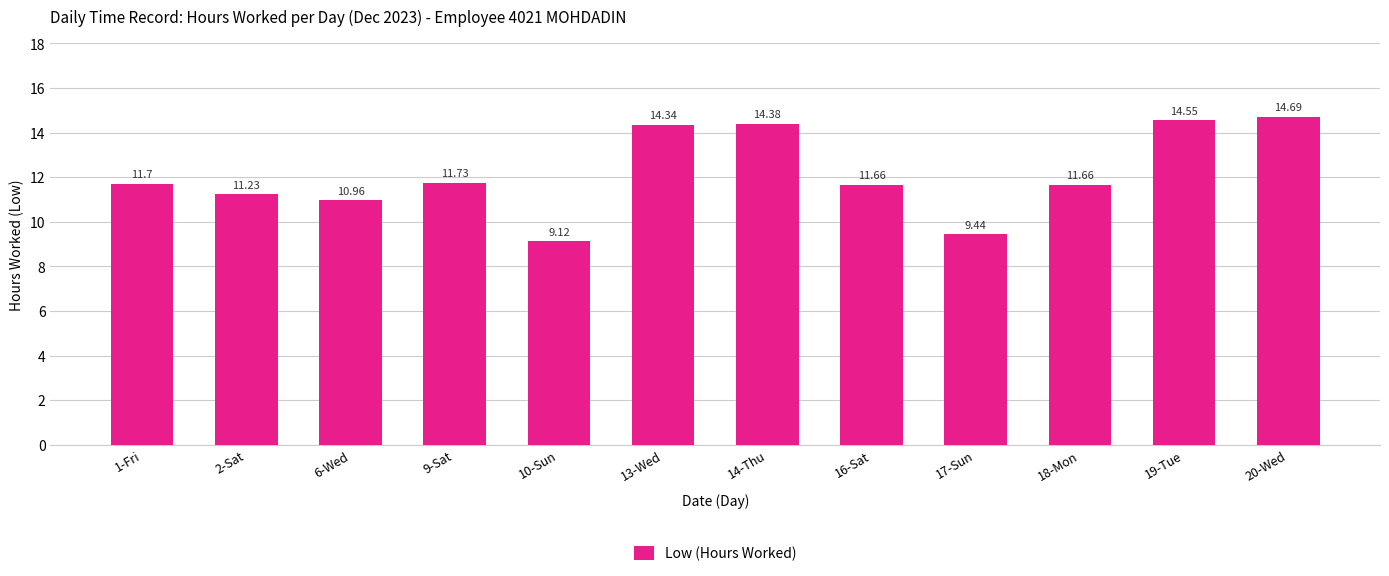

What is the minimum value shown in the chart?

9.1